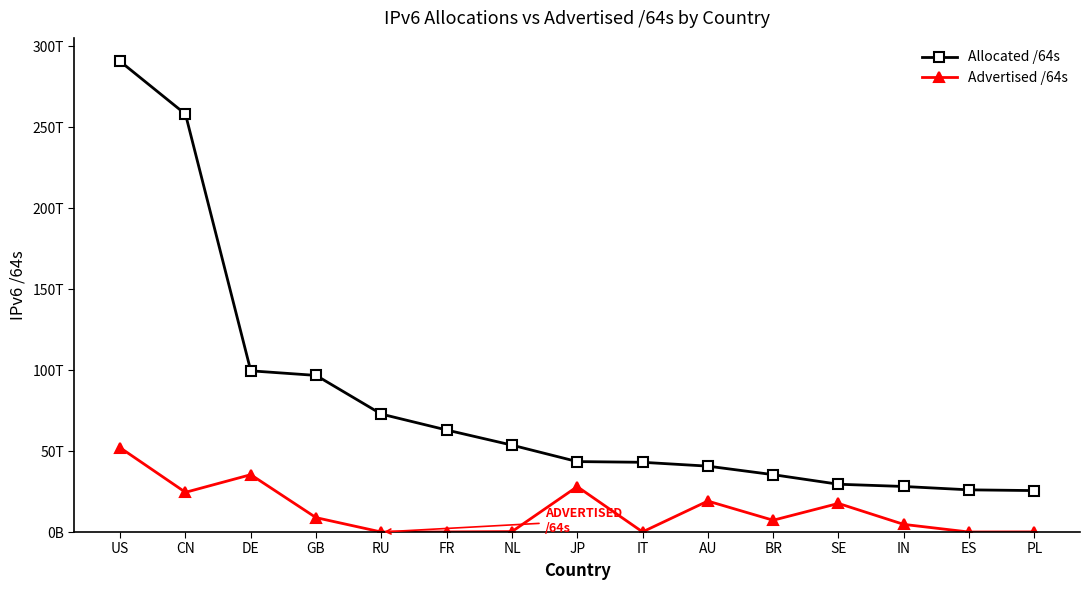

The Advertised /64s series shows 19125559427072 at AU. True or false?

True